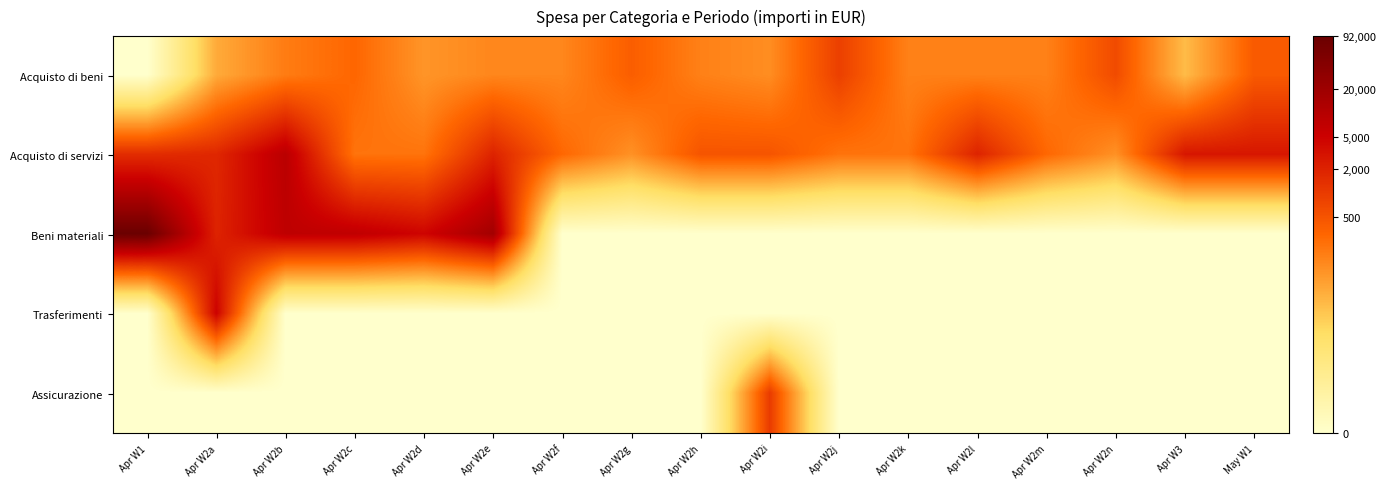

At how many categories does at least one series exceed 0?

17